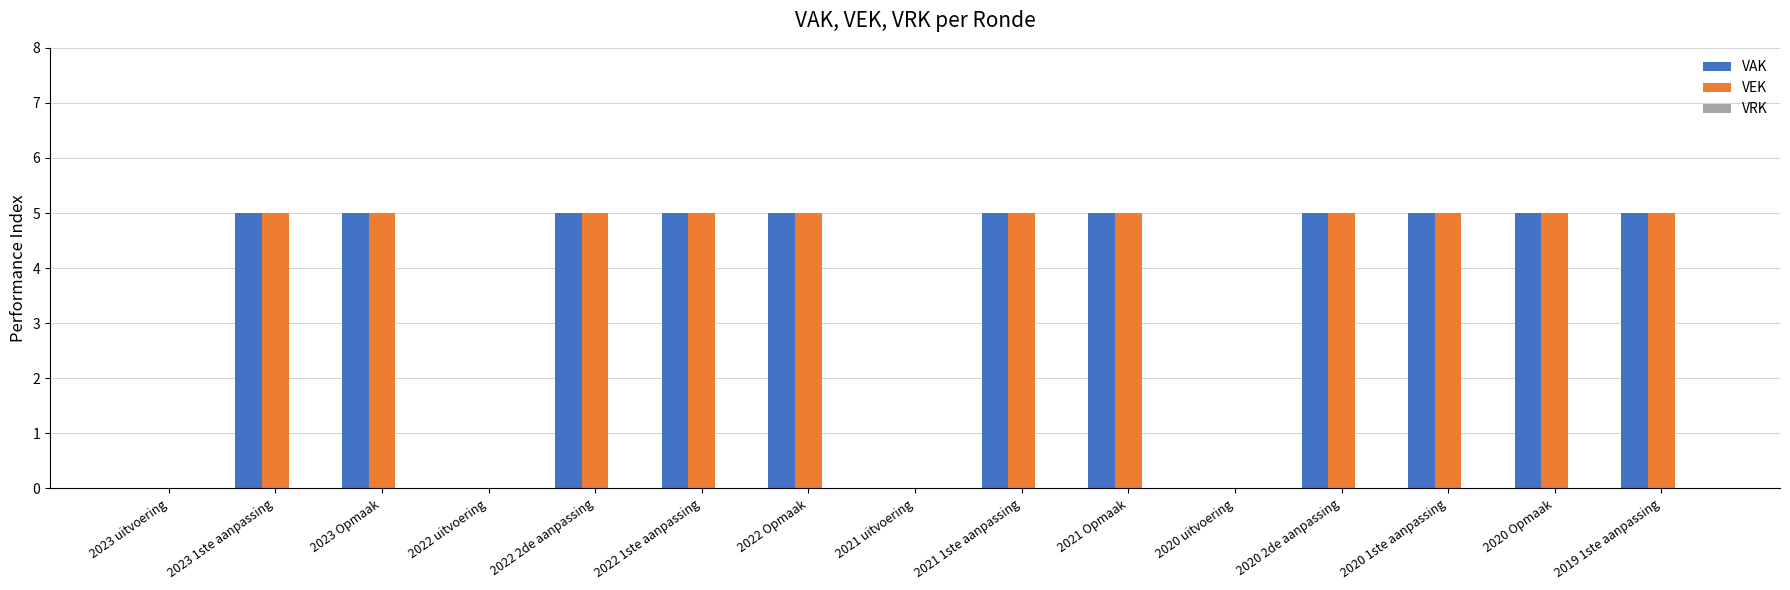

What is the maximum value shown in the chart?

5